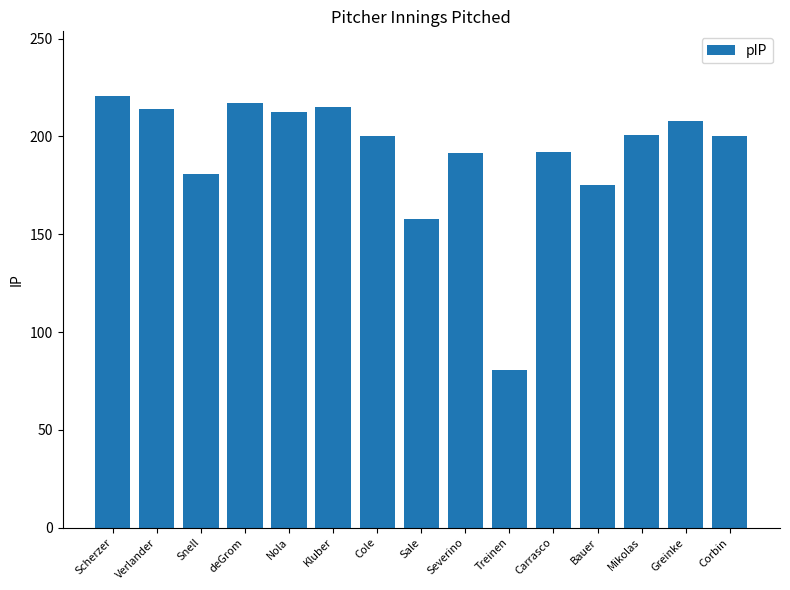

How many bars are there in total?

15